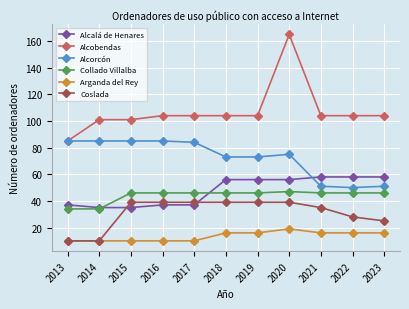

What is the difference between the highest and lowest values at 2016?

94